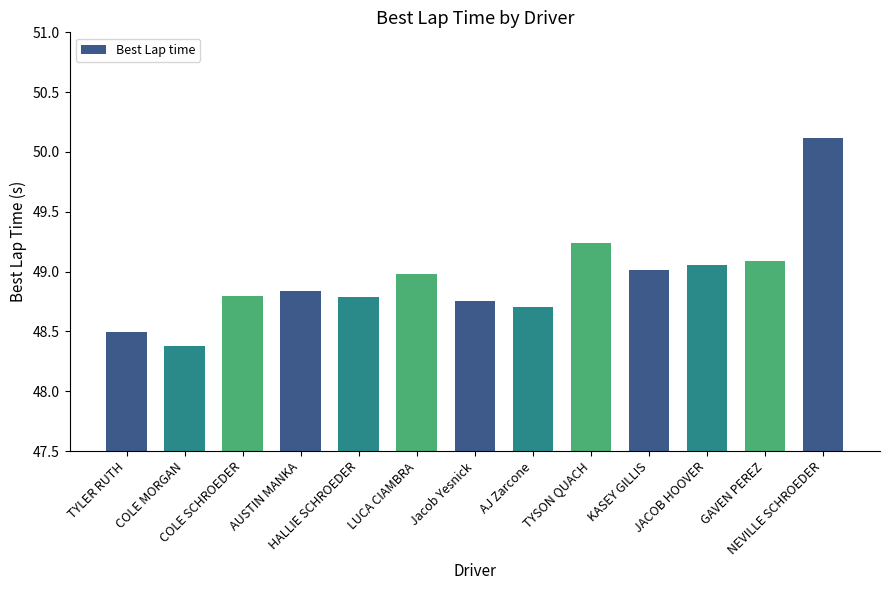

What is the difference between the maximum and second lowest values?

1.6